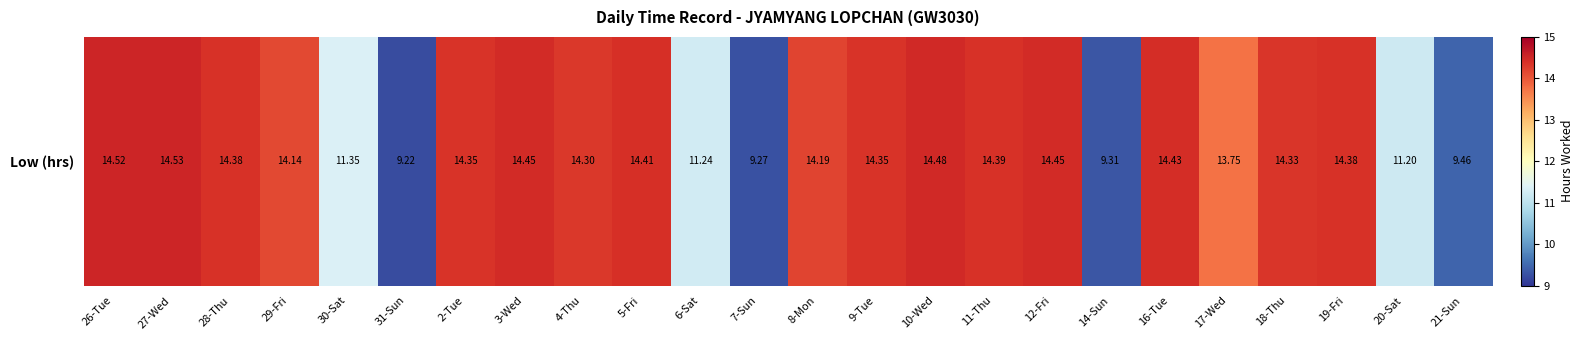

Reading left to right, what are all the values shown in this chart?

14.5	14.5	14.4	14.1	11.3	9.2	14.3	14.4	14.3	14.4	11.2	9.3	14.2	14.3	14.5	14.4	14.4	9.3	14.4	13.8	14.3	14.4	11.2	9.5